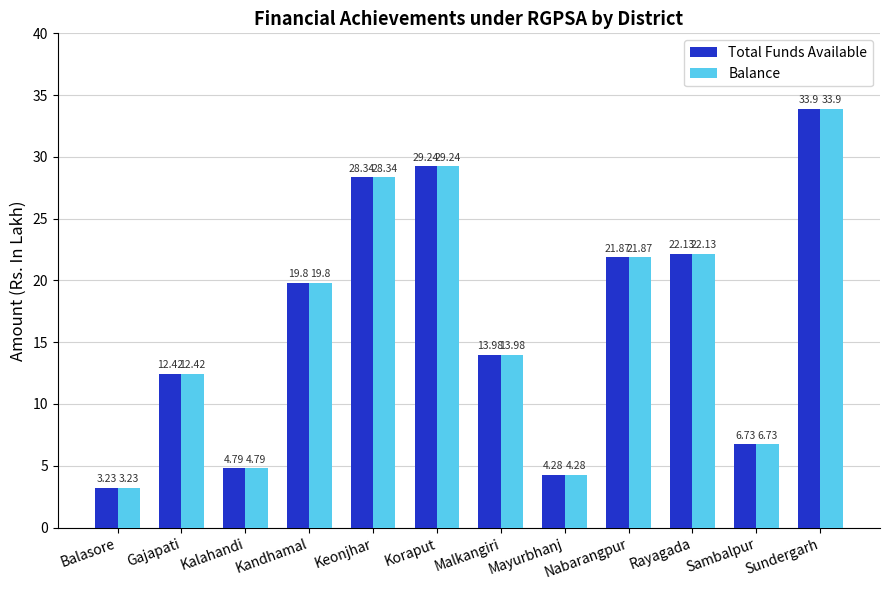

List the labels in order of Balance value, smallest first.

Balasore, Mayurbhanj, Kalahandi, Sambalpur, Gajapati, Malkangiri, Kandhamal, Nabarangpur, Rayagada, Keonjhar, Koraput, Sundergarh